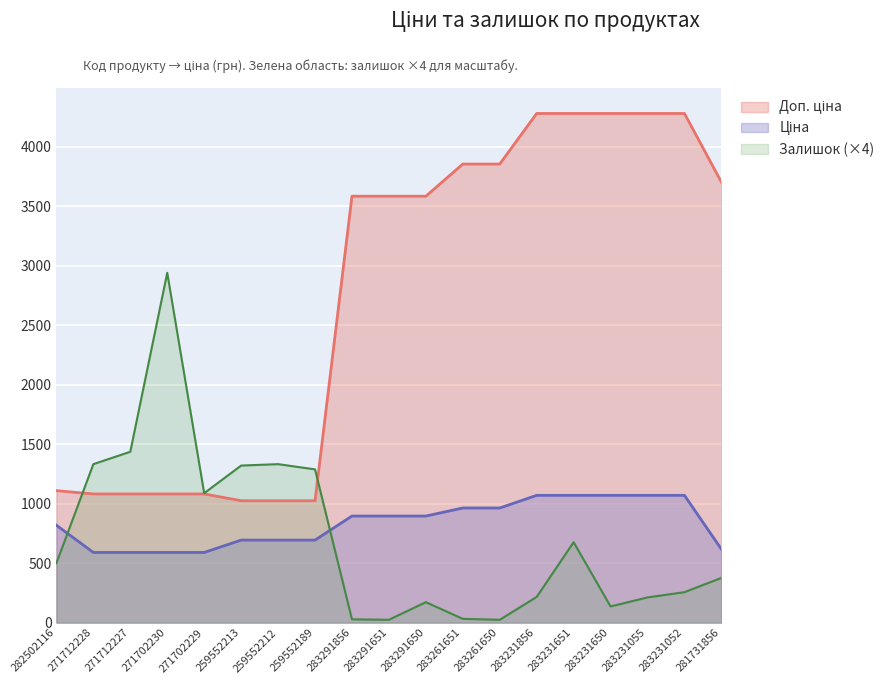

What is the average value of the Залишок series?

704.6